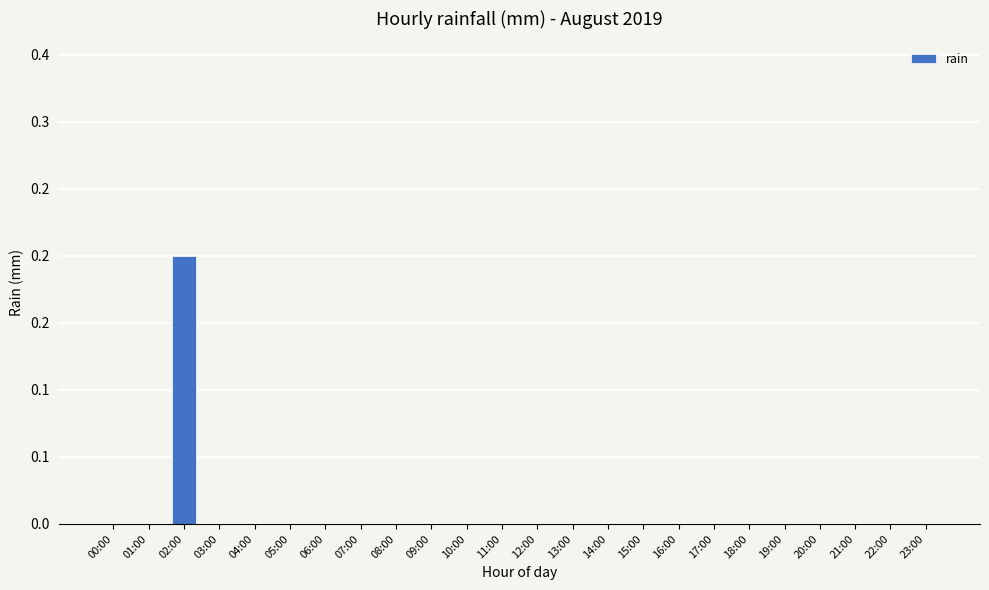

What is the label of the 17th bar from the right?

07:00